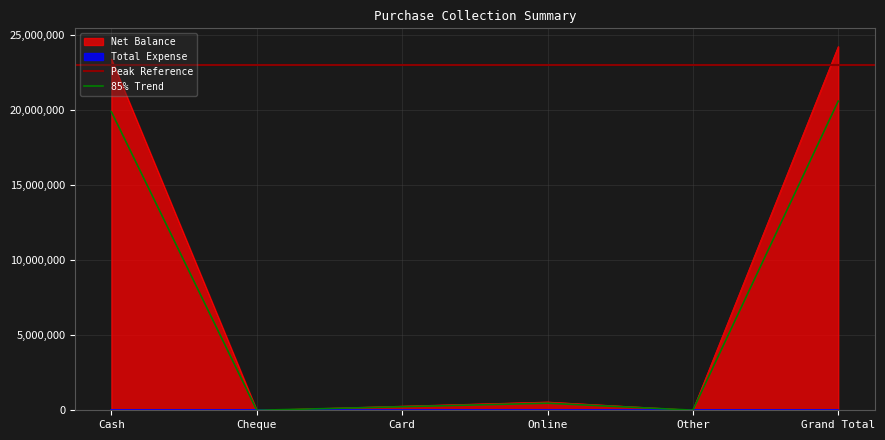

At which label is the value closest to 12129292?

Cash